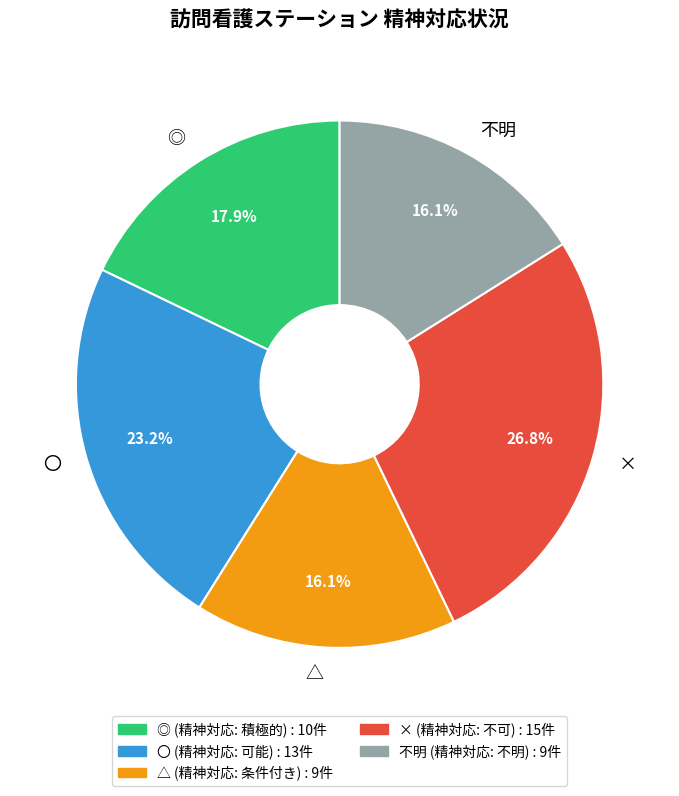

The 〇 slice represents 23% of the pie. True or false?

True